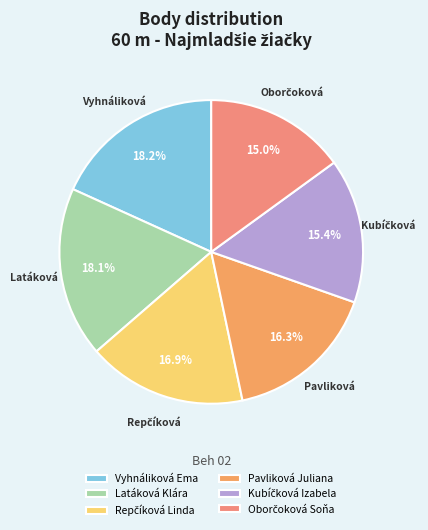

To the nearest percent, what portion does Kubíčková Izabela represent?

15%